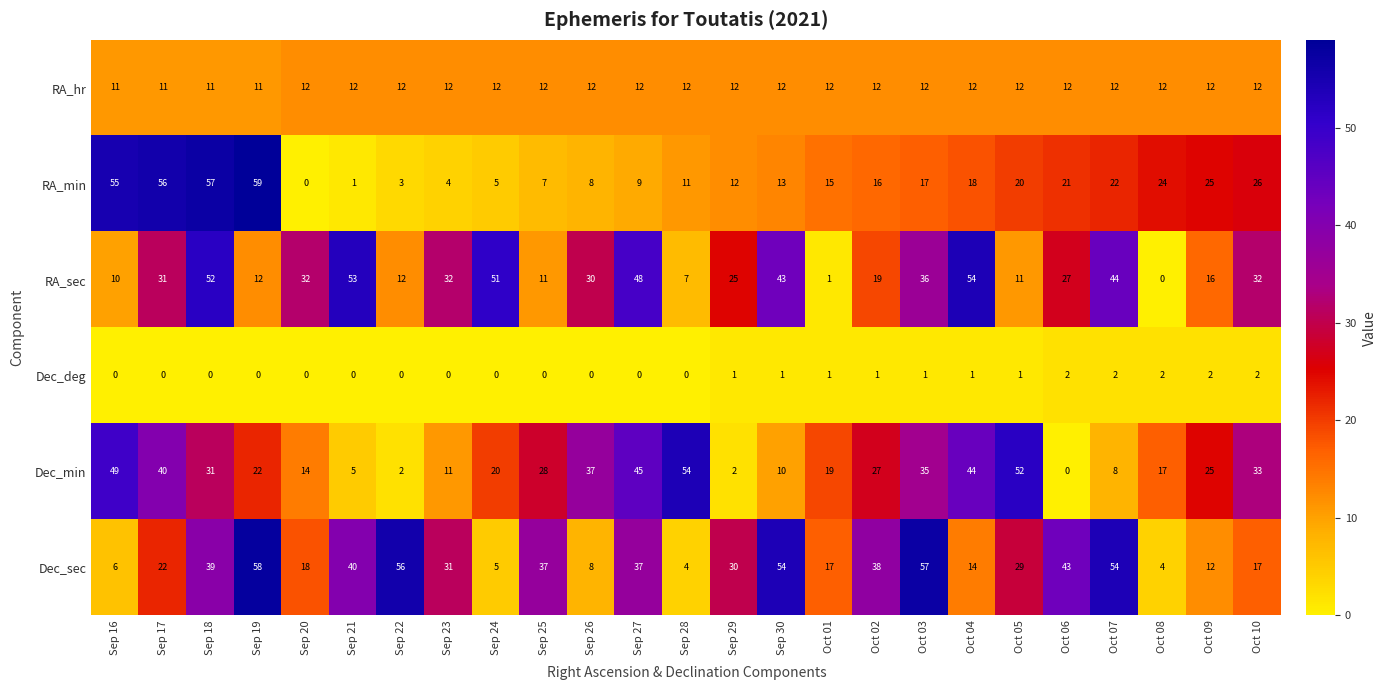

What is the sum of all Dec_deg values?

17